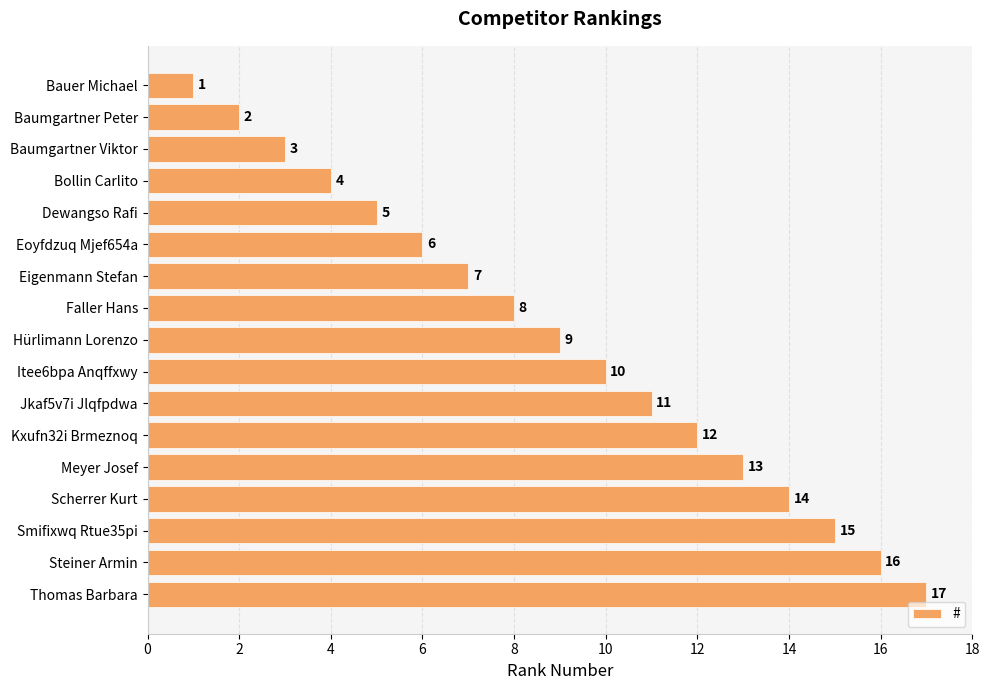

The chart shows a value of 6 at Scherrer Kurt. True or false?

False